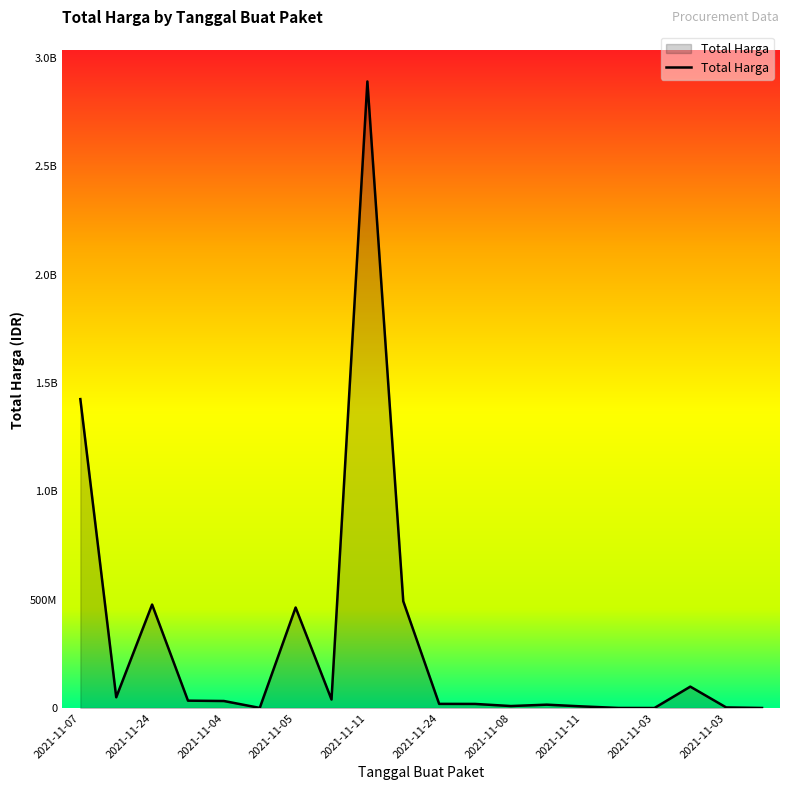

Is this an area chart (filled region under the line)?

Yes